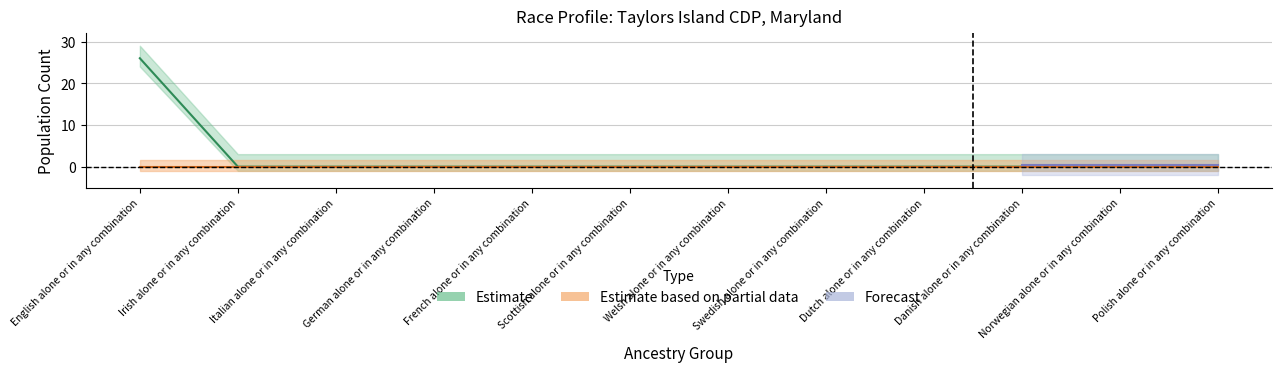

The value at Polish alone or in any combination is 16. True or false?

False